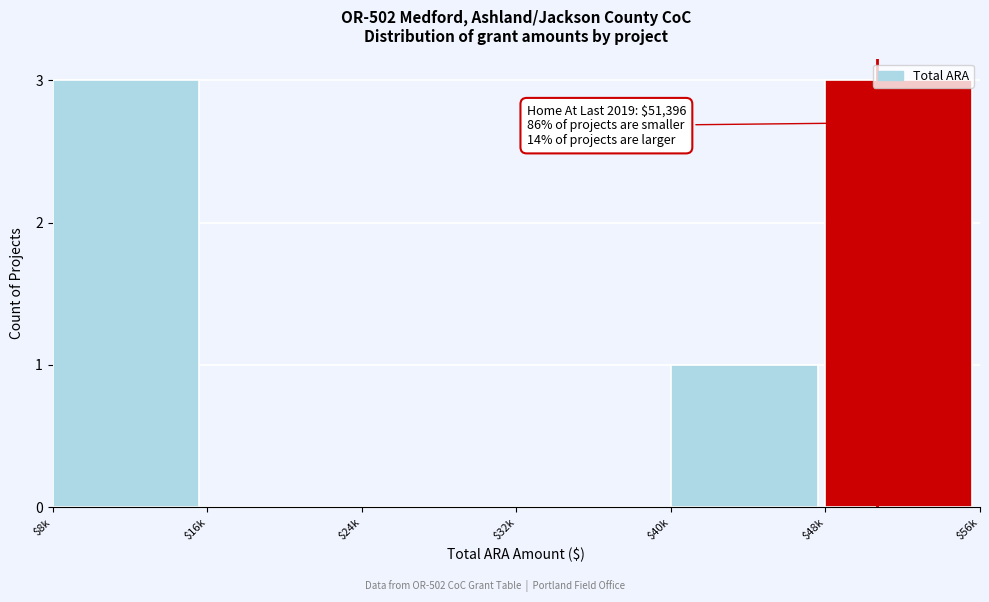

True or false: the data shows 3 at $48k.

True